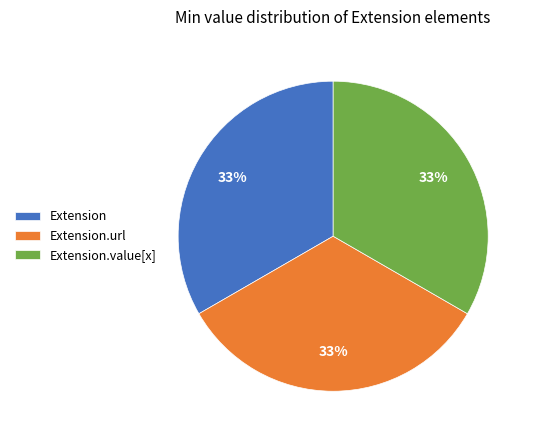

True or false: Extension.url accounts for 22% of the total.

False